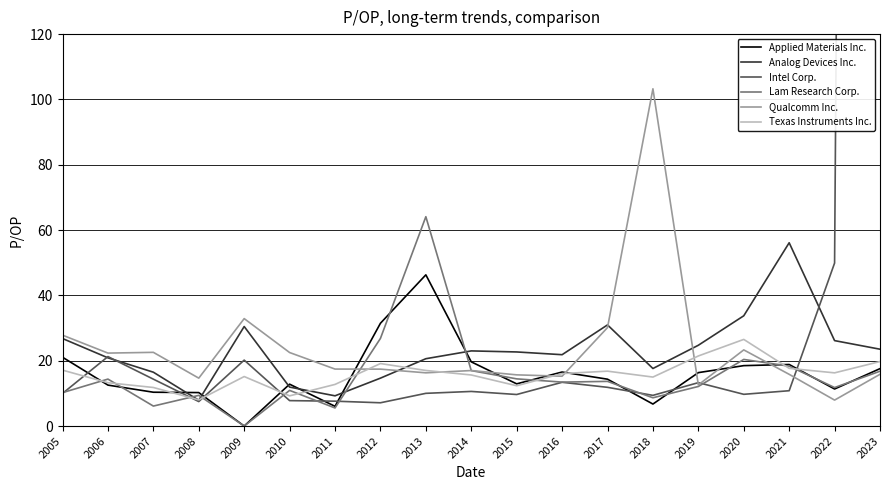

What is the difference between the second highest and second lowest values in the Applied Materials Inc. series?

25.4